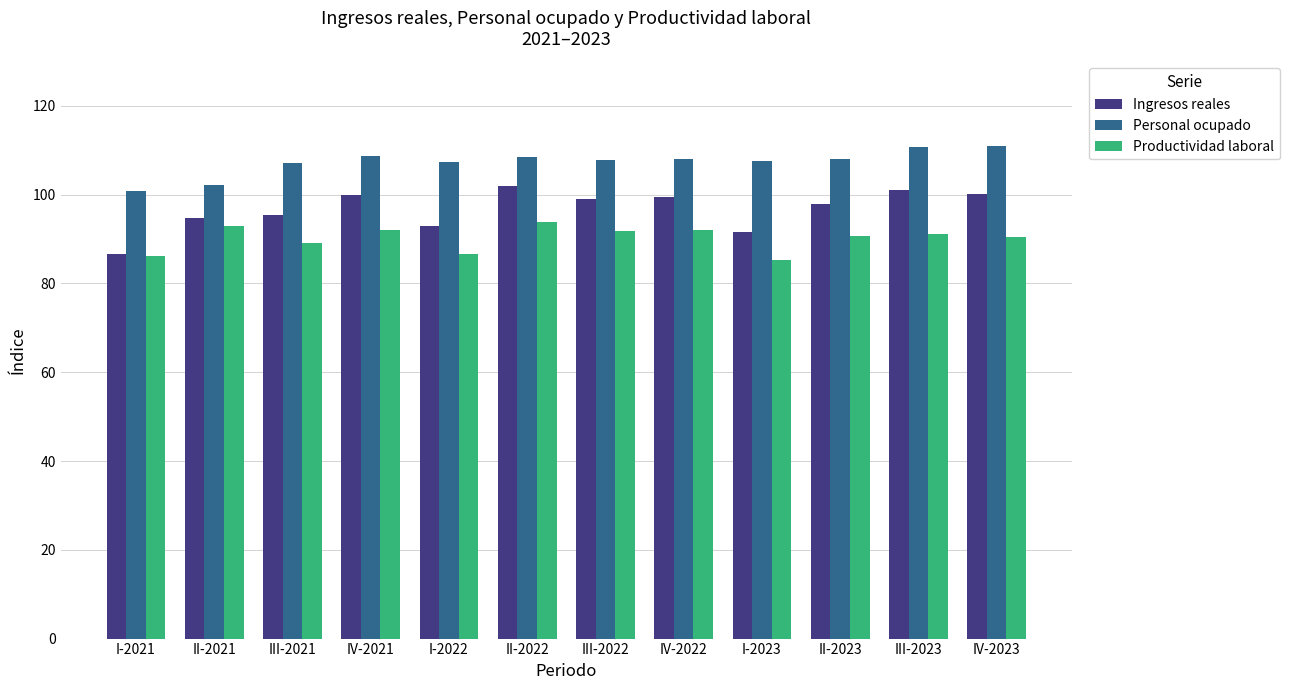

At which label does Ingresos reales first exceed 98?

IV-2021